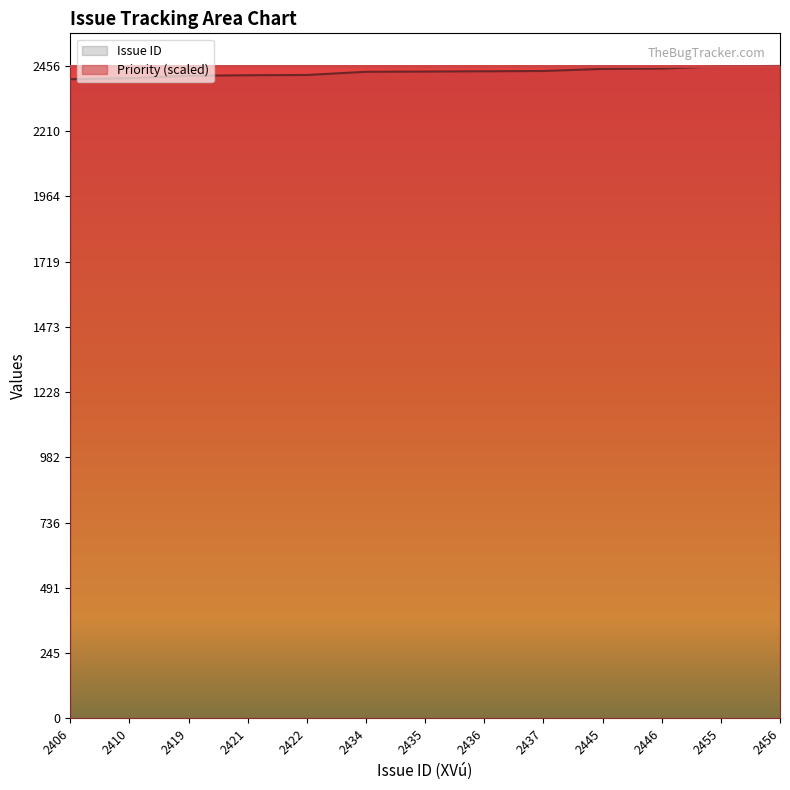

What is the ratio of the value at 2445 to the value at 2456?

1.0